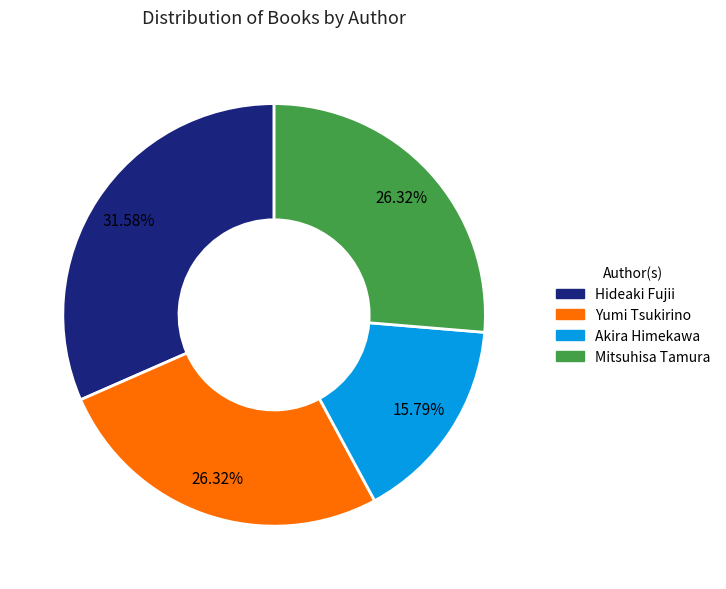

To the nearest percent, what is the difference between the largest and smallest slice percentages?

16%